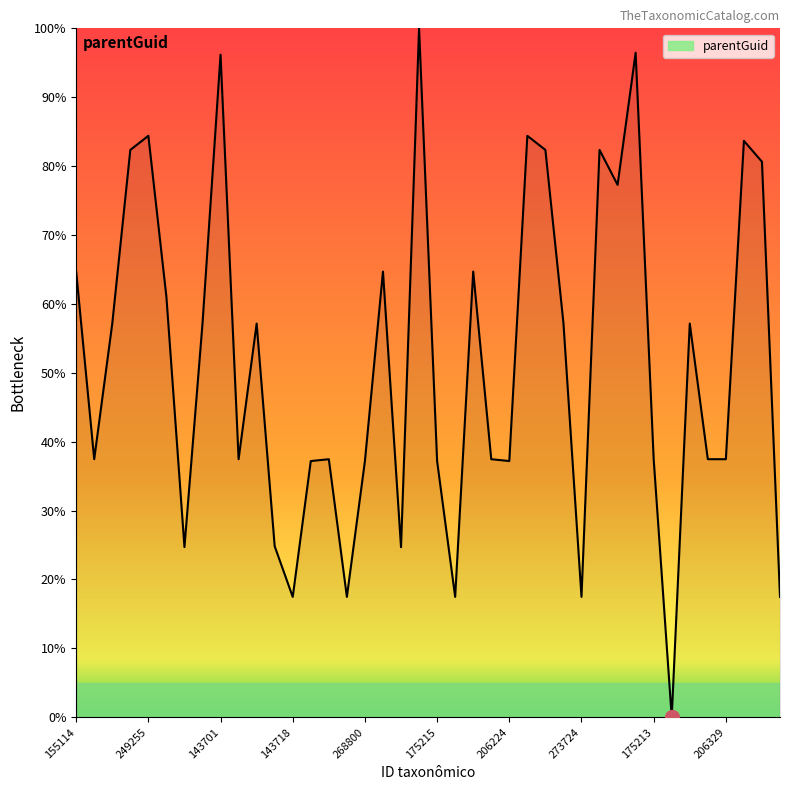

What is the greatest value displayed?

100.0